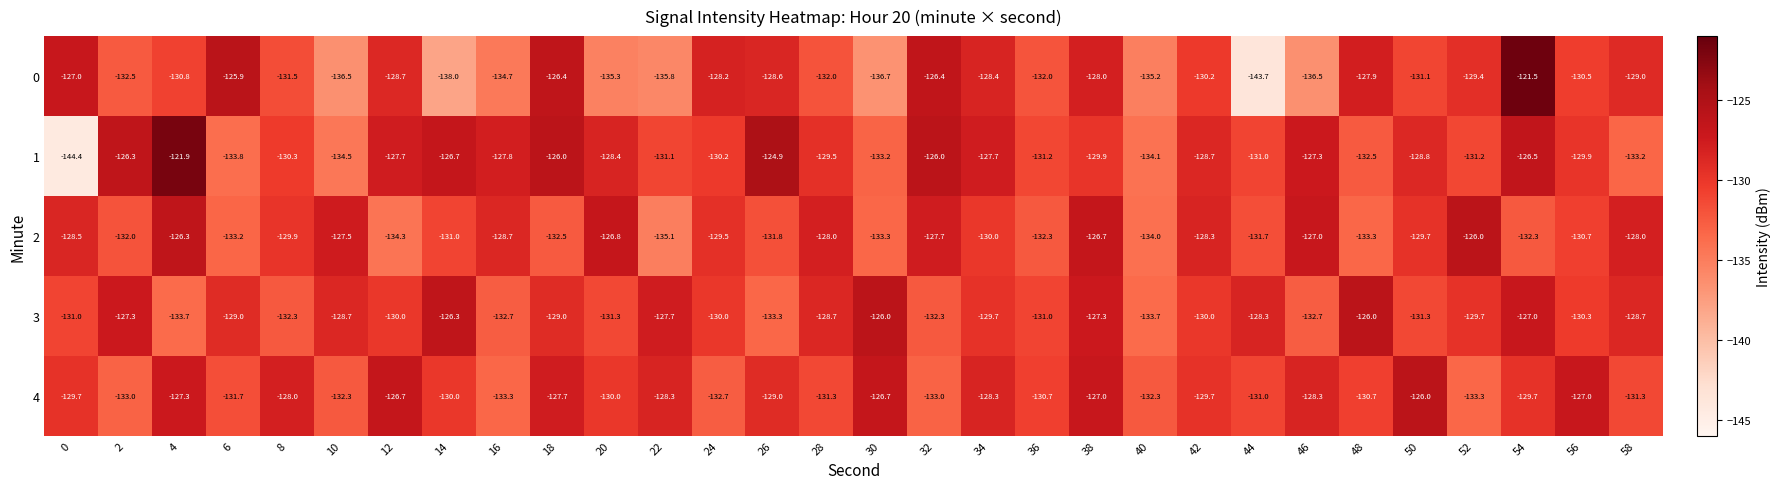

Is it true that 2 equals -197.5 at 32?

False